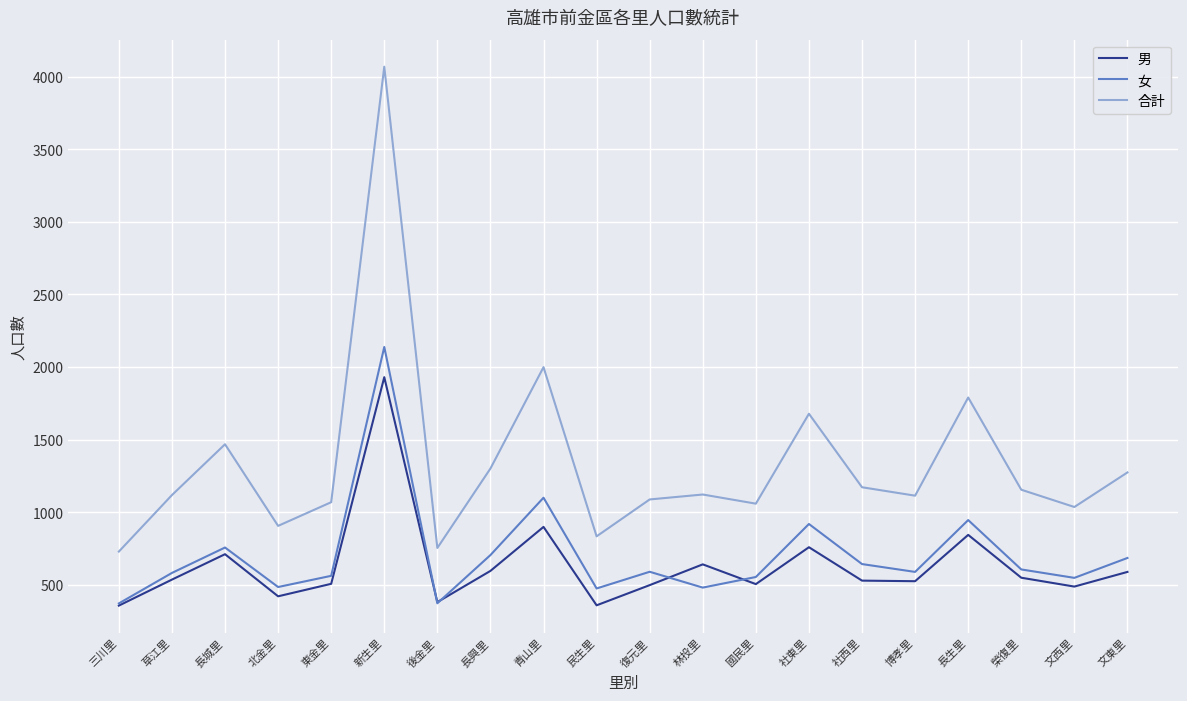

True or false: 男 and 合計 cross at least once.

False